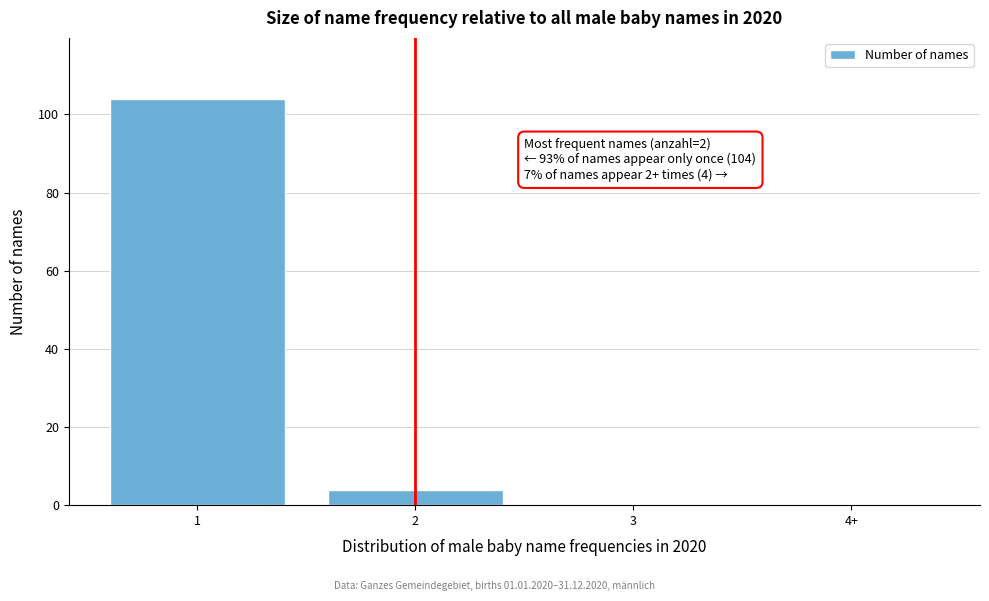

Reading left to right, extract all data points from this chart.

1=104	2=4	3=0	4+=0